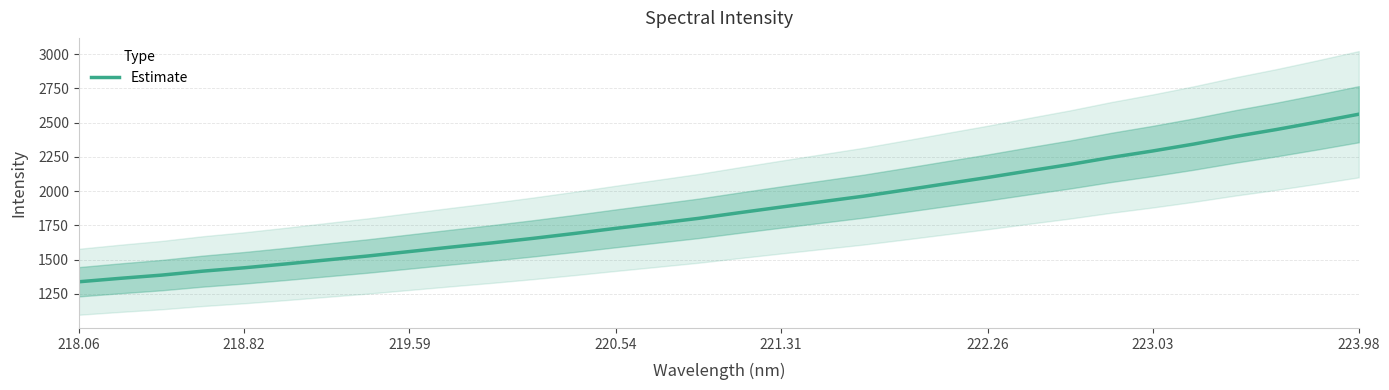

Is it true that Estimate equals 2561.3 at 223.98?

True